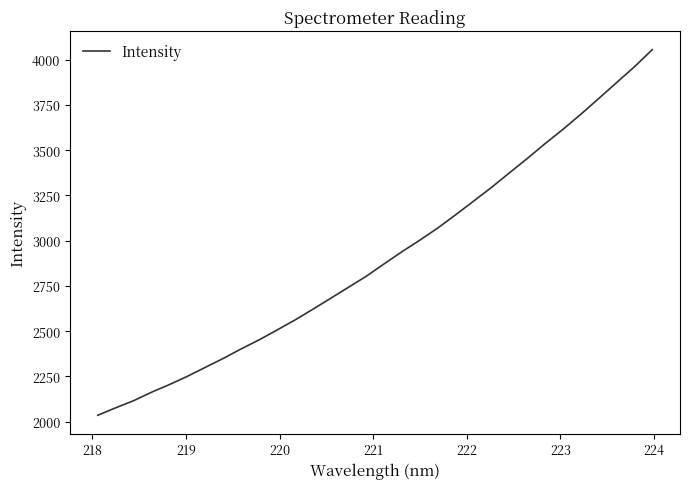

What is the maximum value shown in the chart?

4055.5